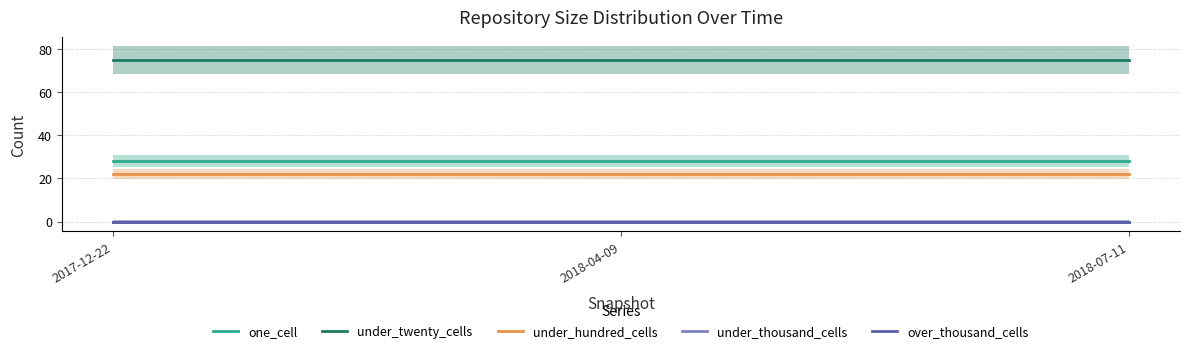

What is the label of the 1st point from the left?

2017-12-22